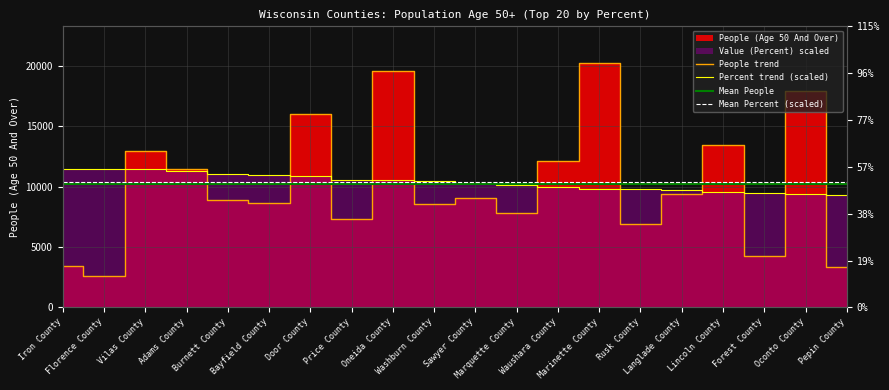

How many categories are shown in the chart?

20